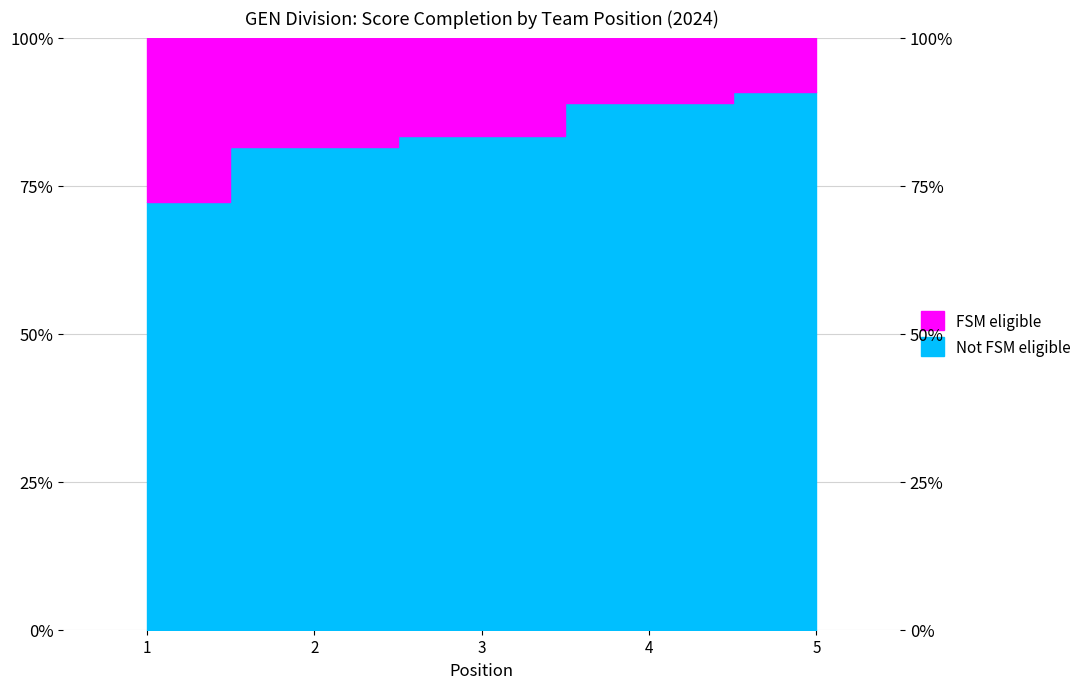

List the labels in order of value, smallest first.

1, 2, 3, 4, 5